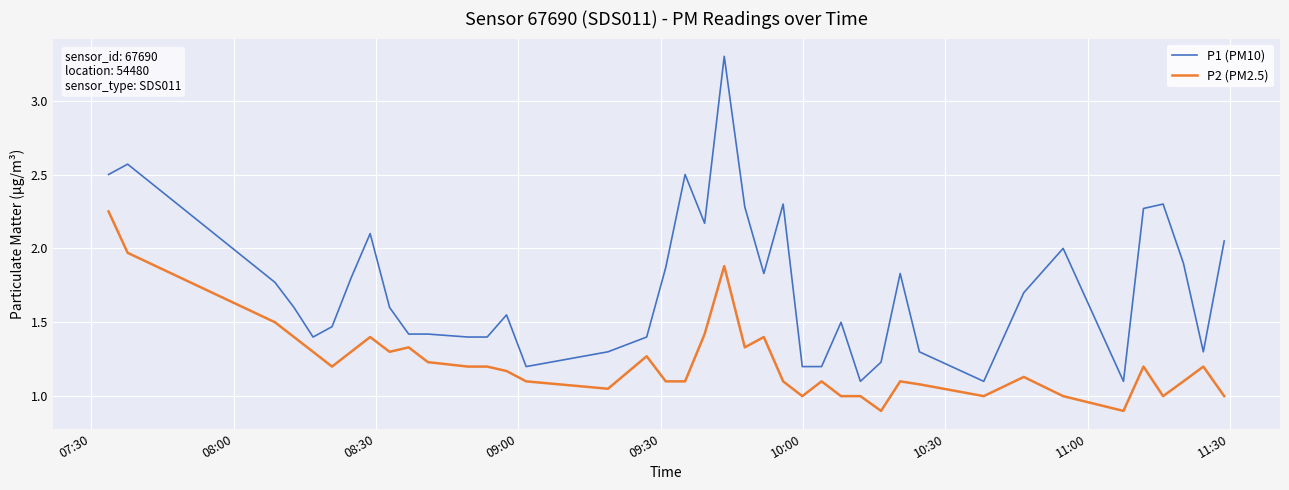

What are all the series names shown in the legend?

P1 (PM10), P2 (PM2.5)